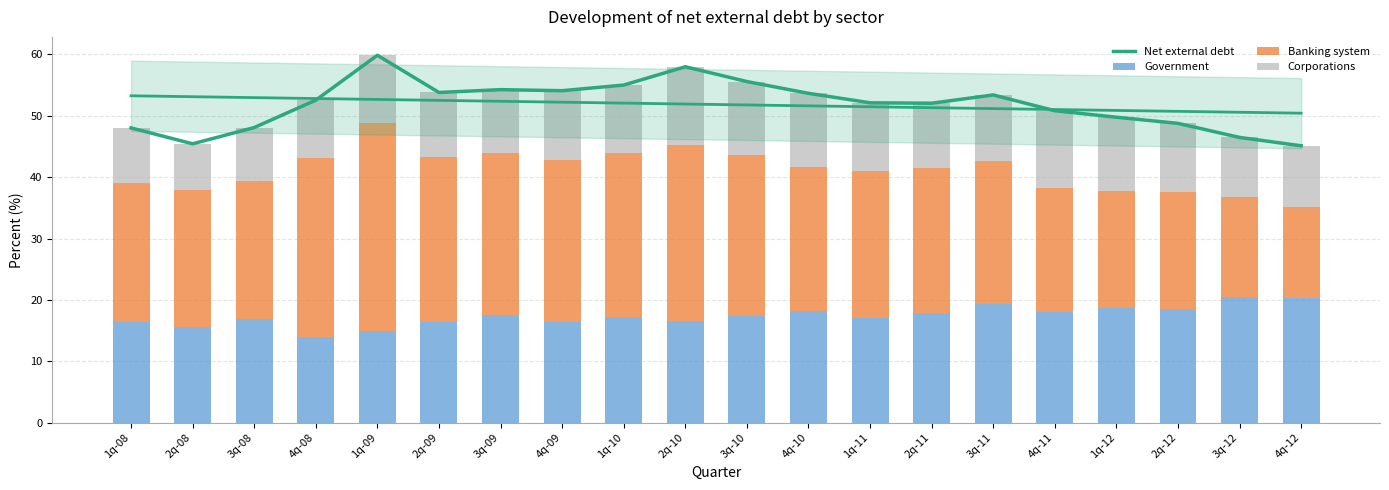

What is the highest value of the Net external debt series?

59.9